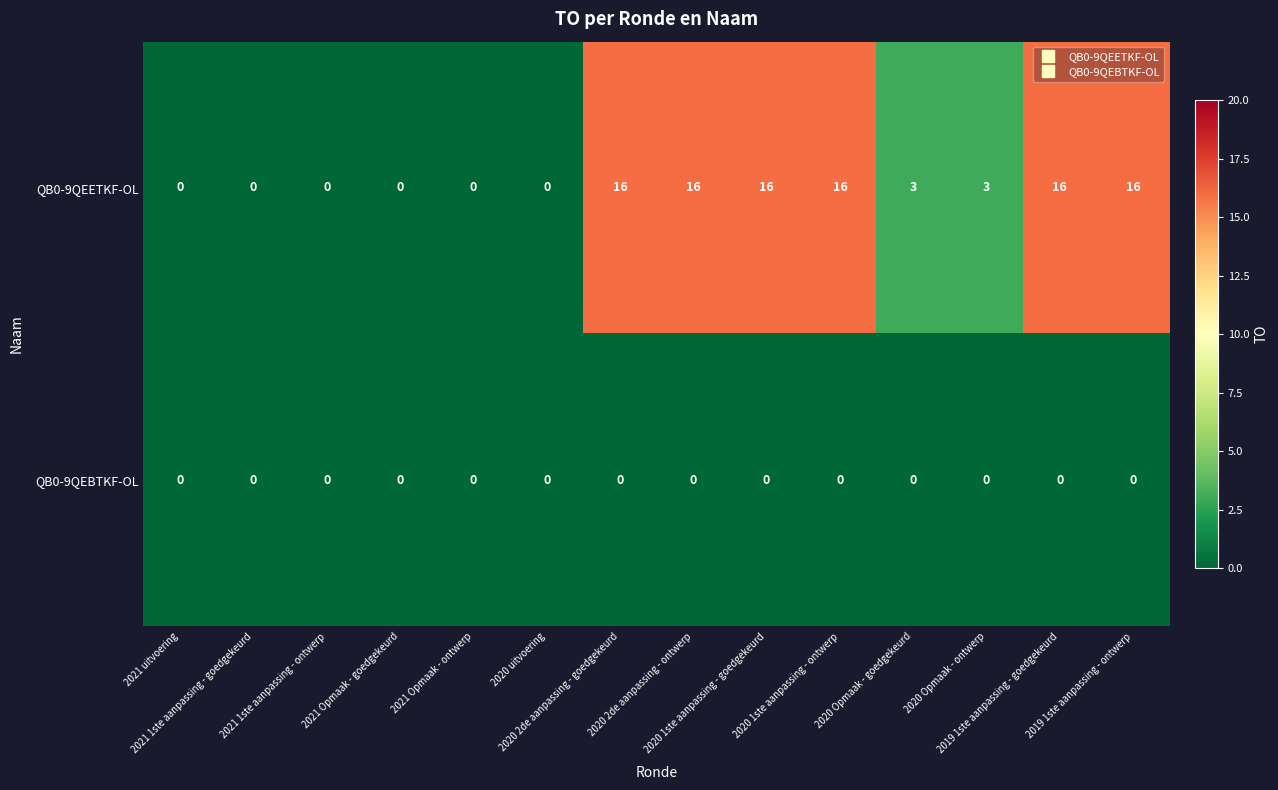

How many distinct data groups are displayed?

2